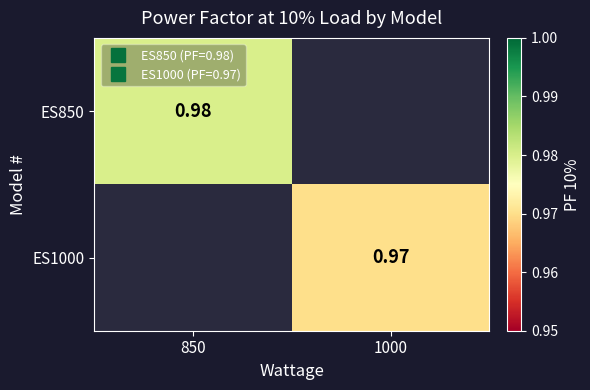

At 850, list the series in order from smallest to largest.

ES850, ES1000